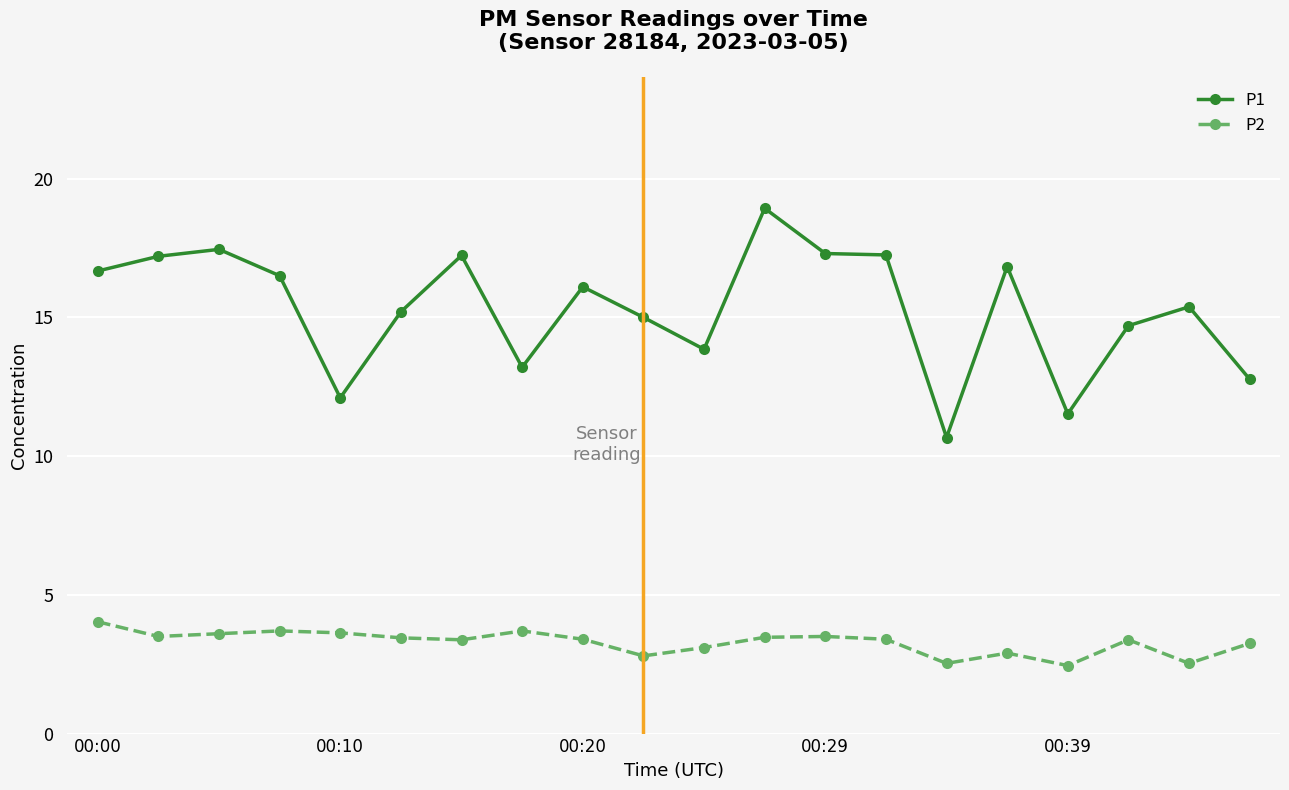

True or false: P1 has more than 0 interior local peaks.

True